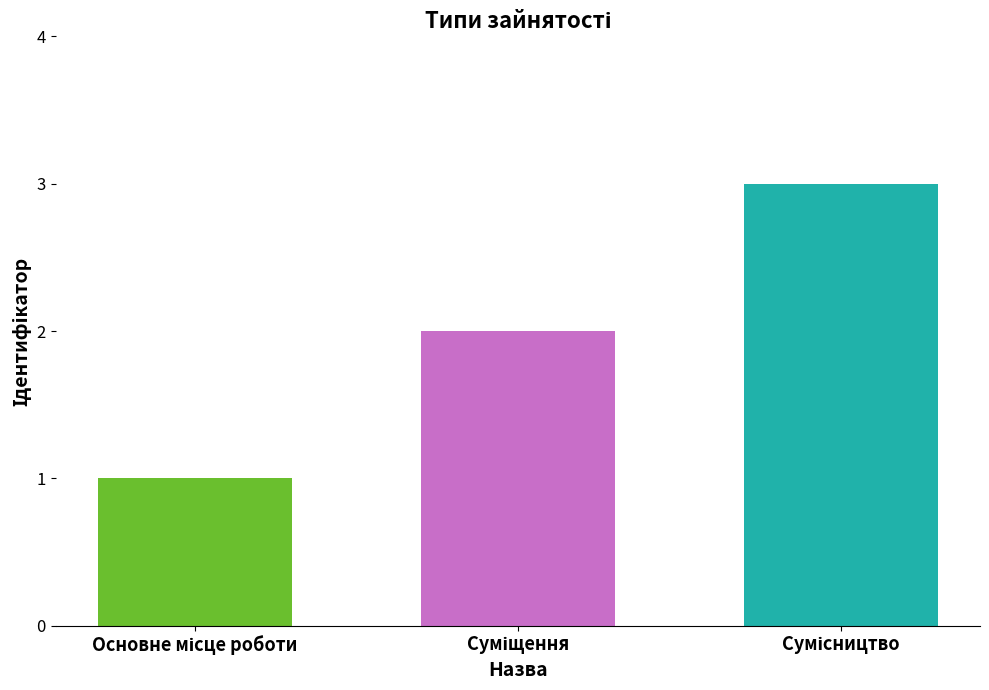

What is the maximum value shown in the chart?

3